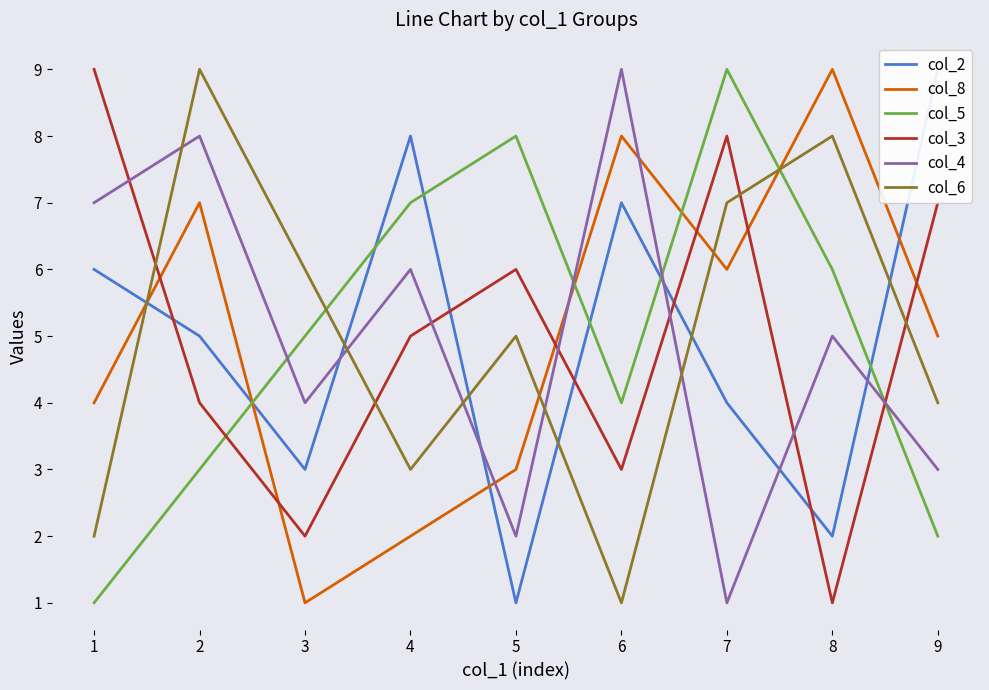

List the labels in order of col_6 value, largest first.

2, 8, 7, 3, 5, 9, 4, 1, 6